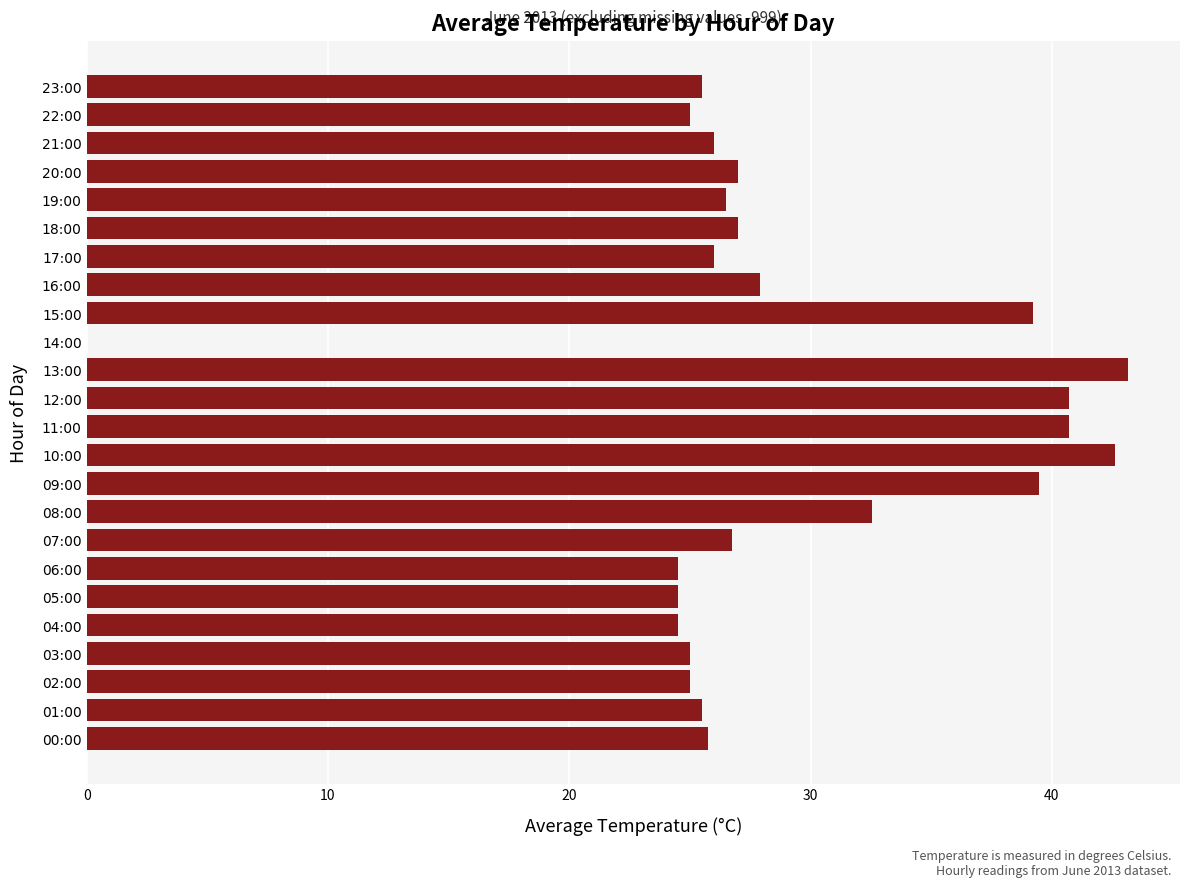

What is the average value?

28.8